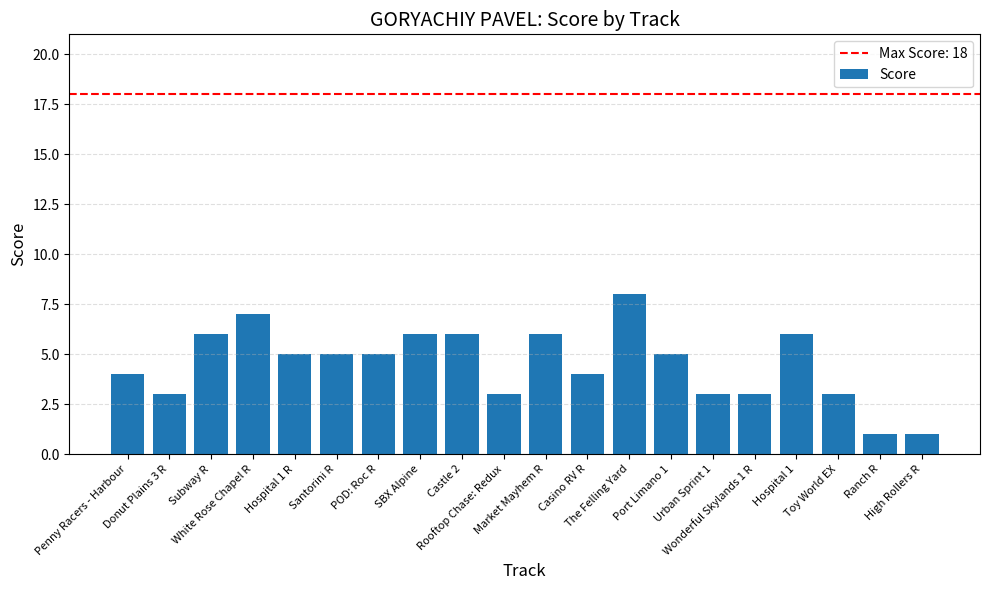

Read the value at Port Limano 1.

5